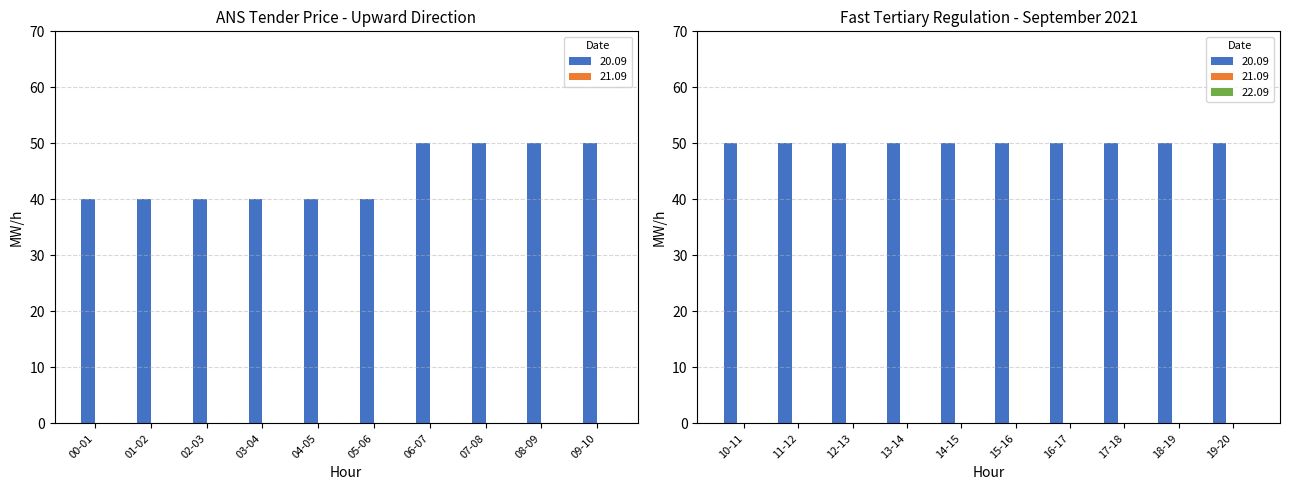

Between 14-15 and 05-06, which is larger?

14-15